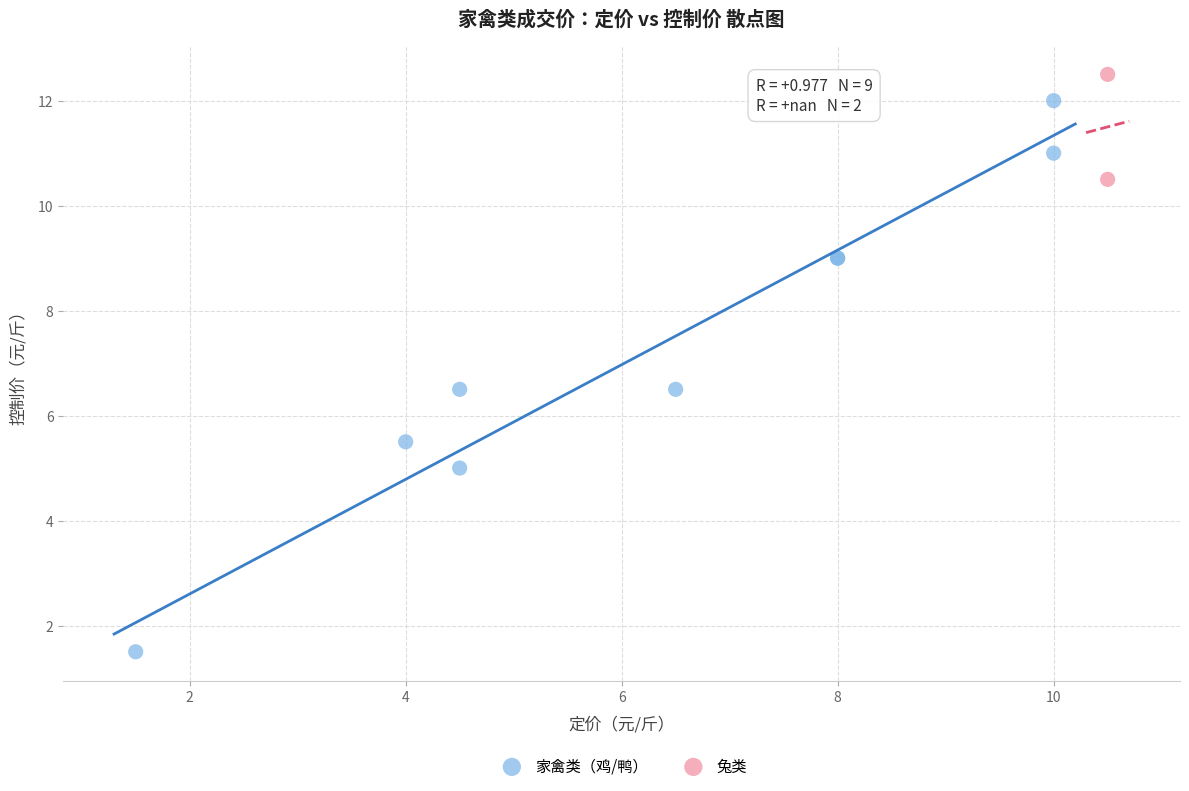

Which series reaches the maximum Y coordinate?

兔类